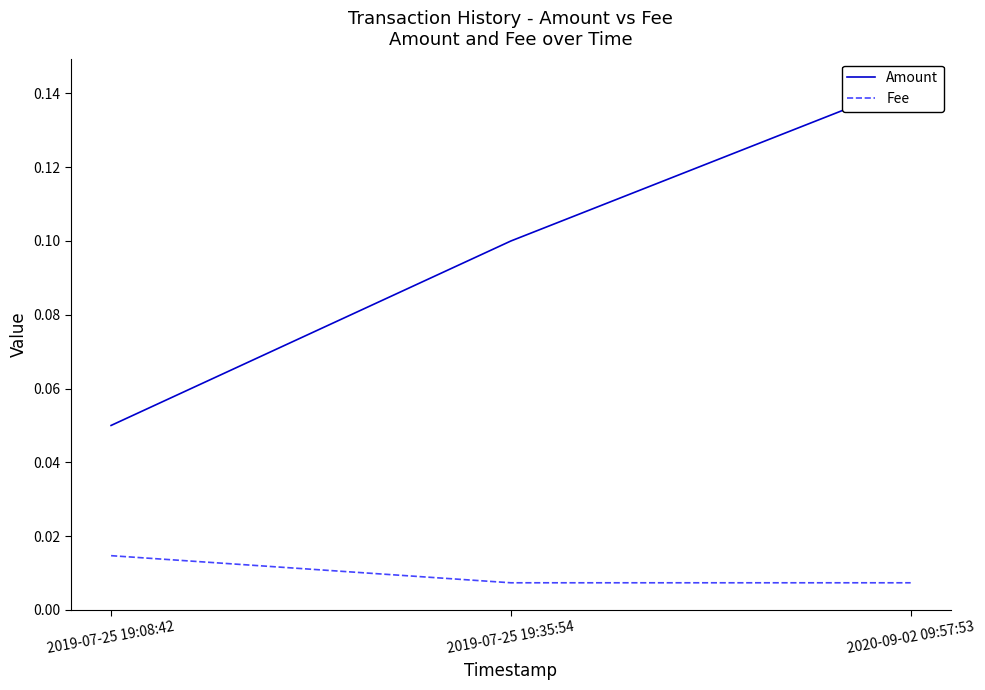

Which category has the lowest value in the Amount series?

2019-07-25 19:08:42